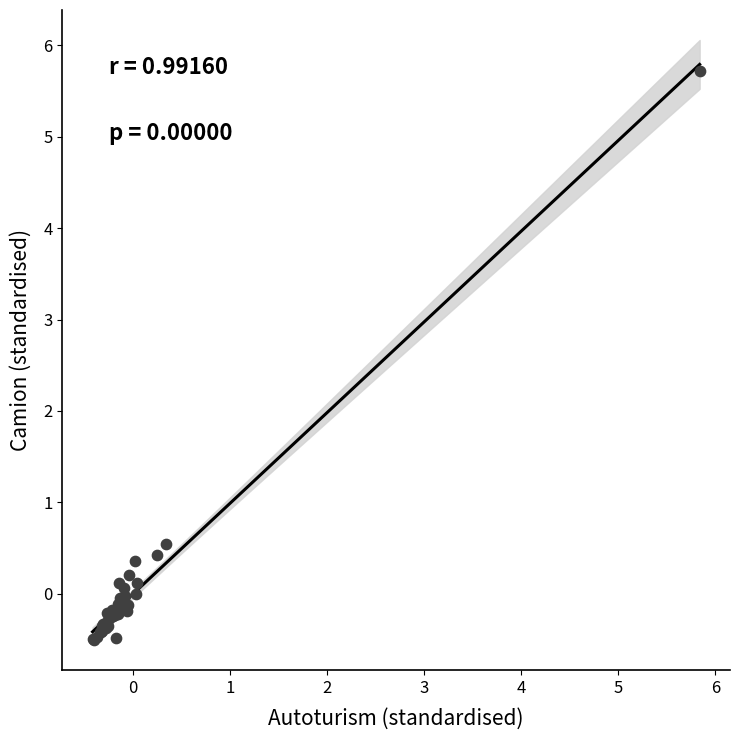

What Y value in the scatter plot is closest to 2?

0.5